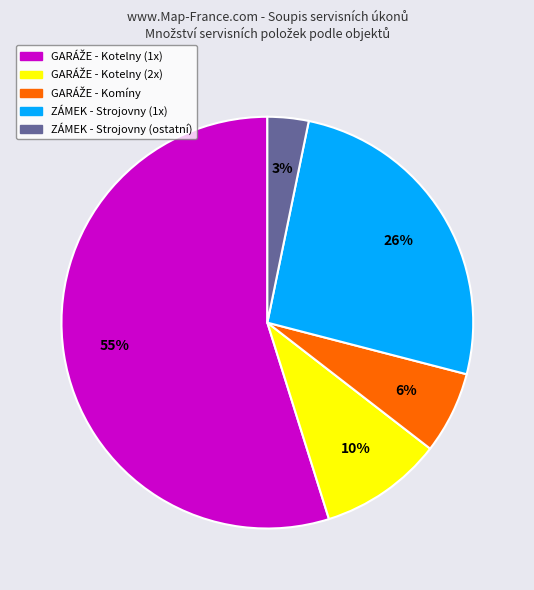

To the nearest percent, what is the difference between the largest and smallest slice percentages?

52%